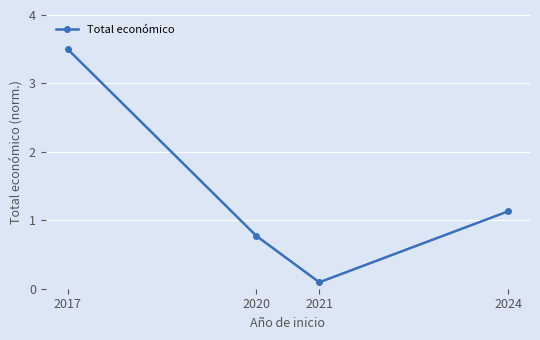

What is the difference between the maximum and minimum values?

3.4